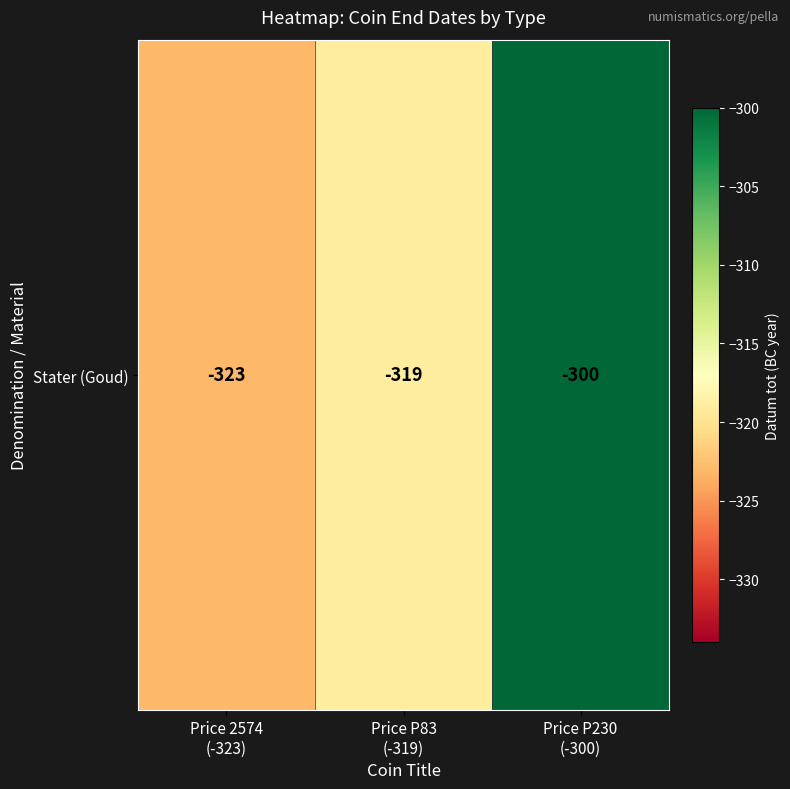

At which category does the chart reach its minimum across all series?

Price 2574
(-323)